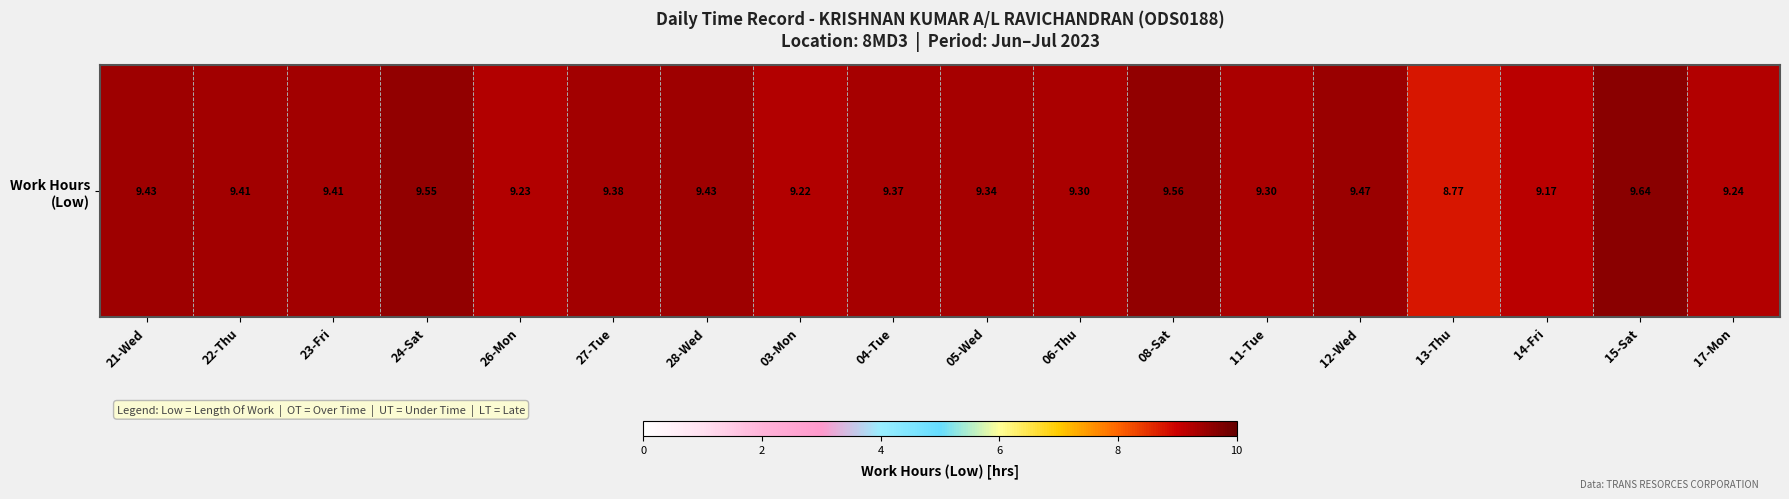

List the labels in order of value, largest first.

15-Sat, 08-Sat, 24-Sat, 12-Wed, 21-Wed, 28-Wed, 22-Thu, 23-Fri, 27-Tue, 04-Tue, 05-Wed, 06-Thu, 11-Tue, 17-Mon, 26-Mon, 03-Mon, 14-Fri, 13-Thu